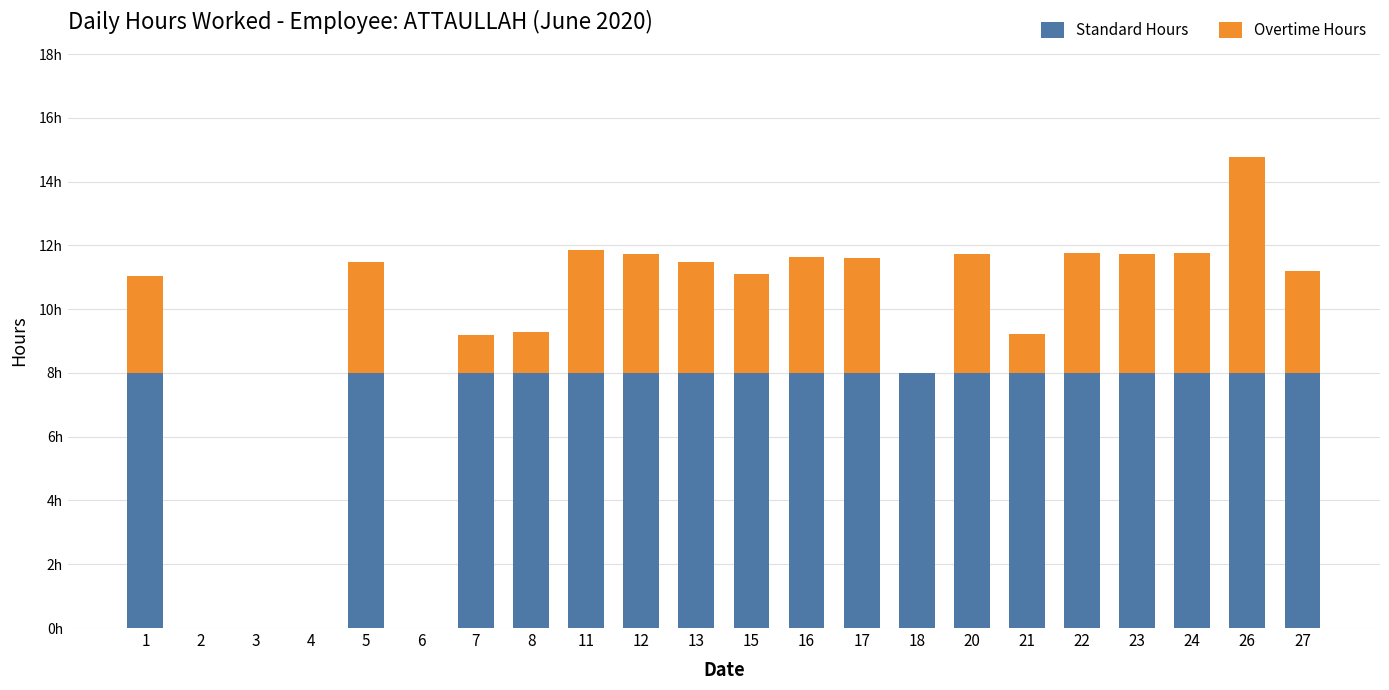

At which label does Overtime Hours first exceed 3?

1